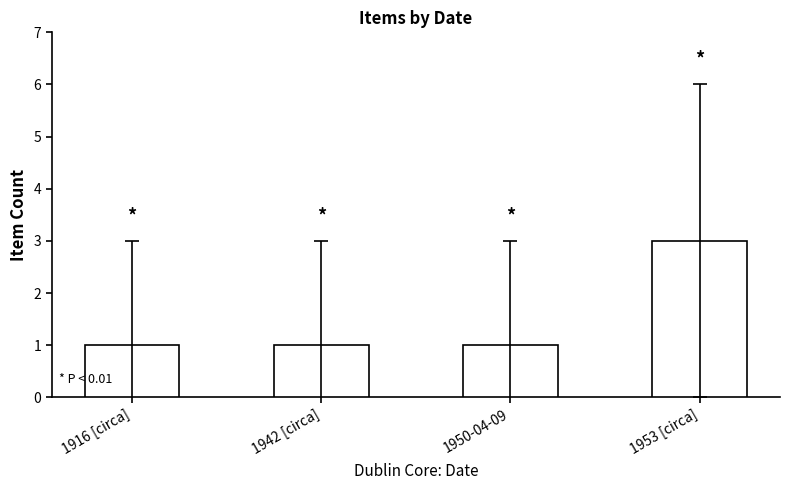

Which category has the highest value across all series?

1953 [circa]